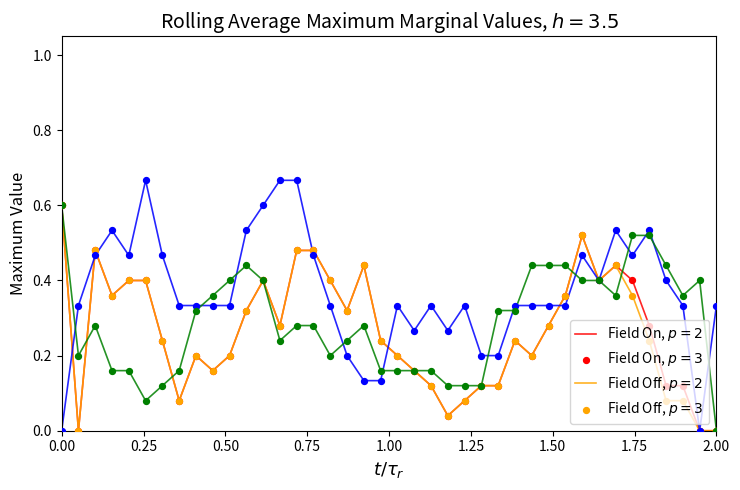

Does the chart have visible grid lines?

No